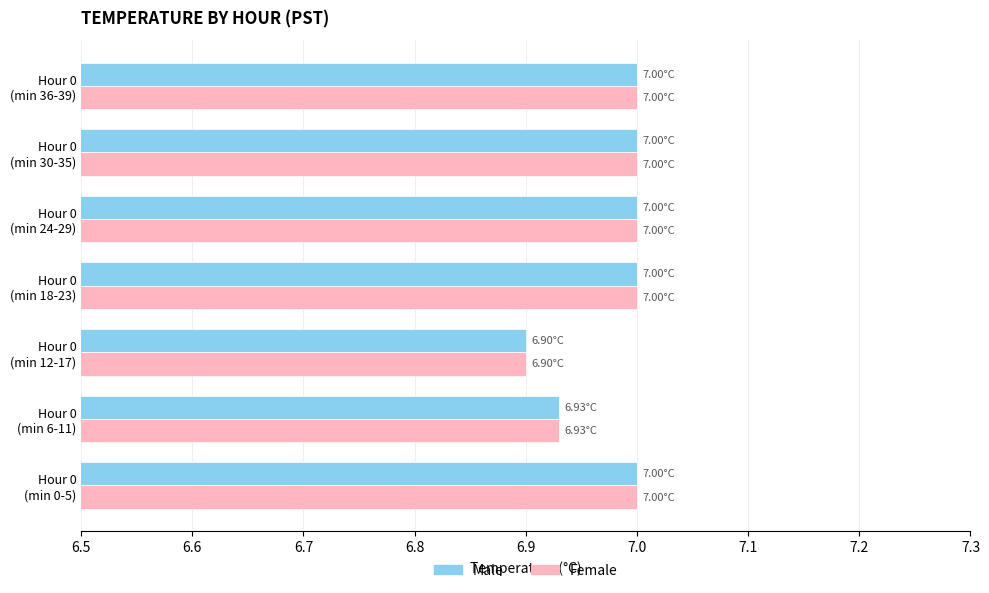

At how many categories does at least one series exceed 6?

7